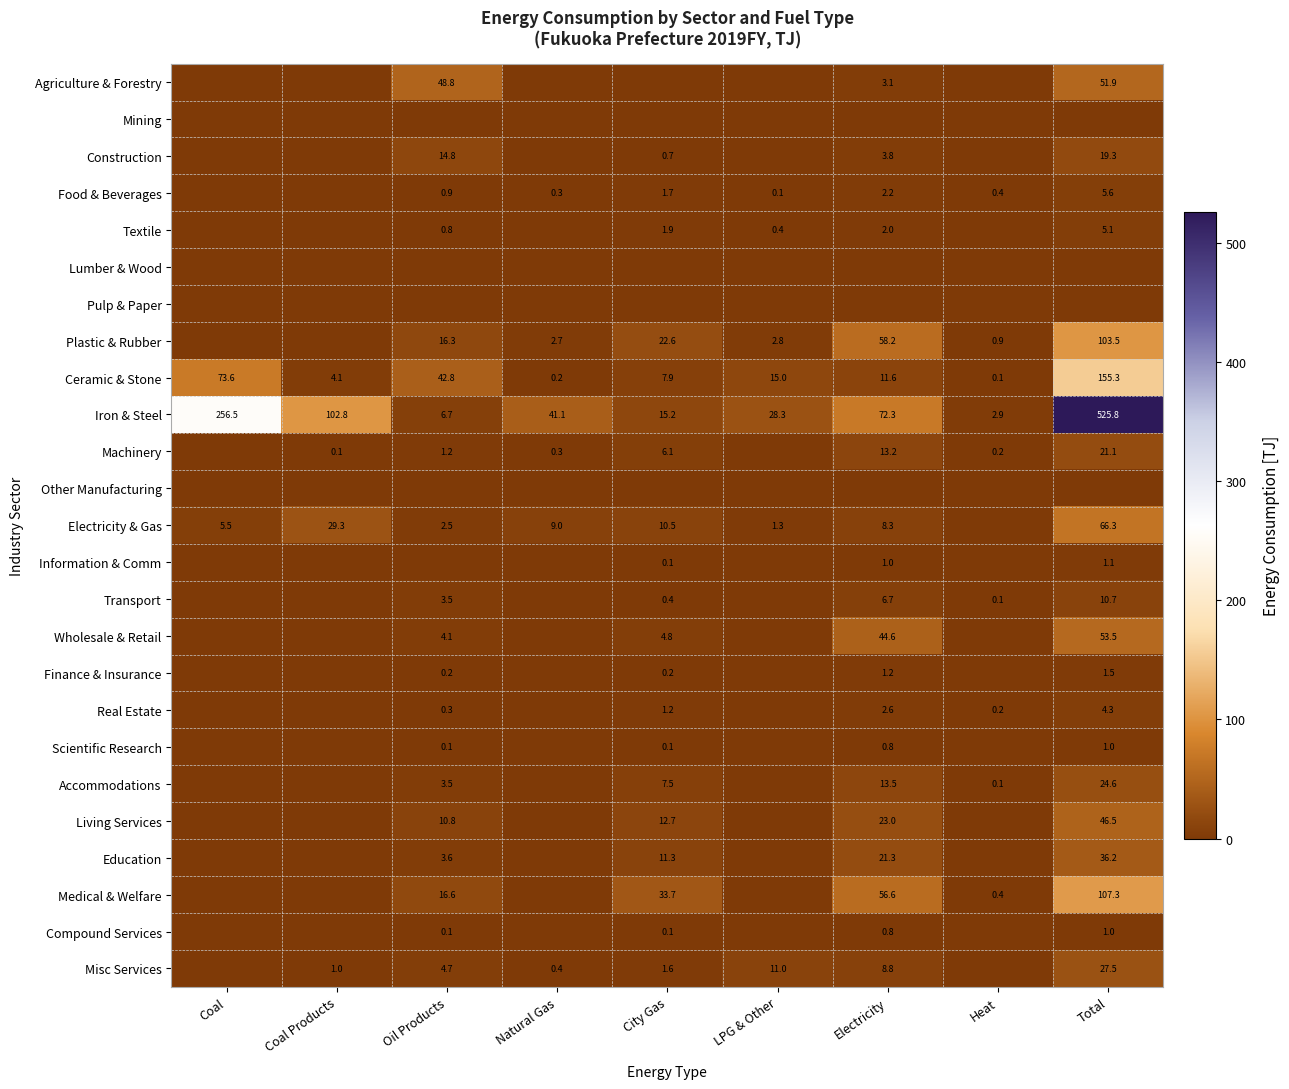

What is the spread (max minus min) of values at Electricity?

72.3